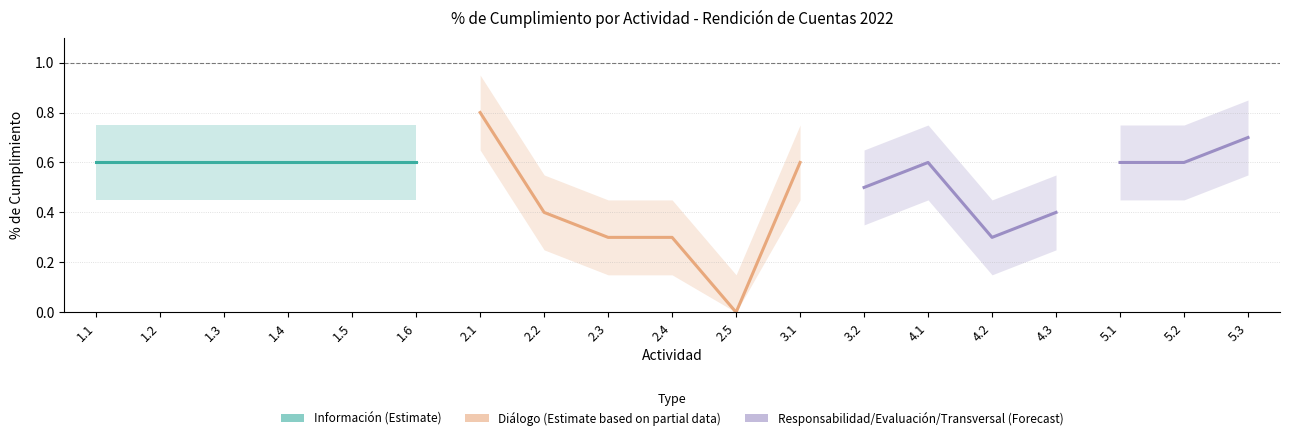

True or false: Cumplimiento_upper and Cumplimiento cross at least once.

False